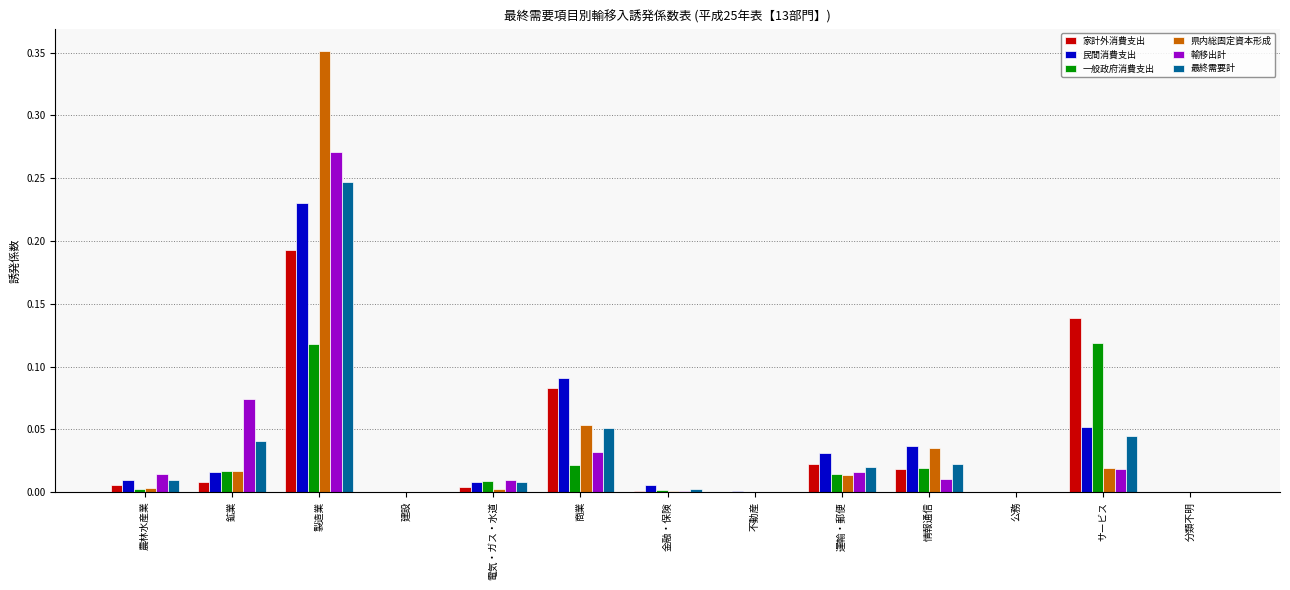

The value of 一般政府消費支出 at 建設 is 0.1. True or false?

False